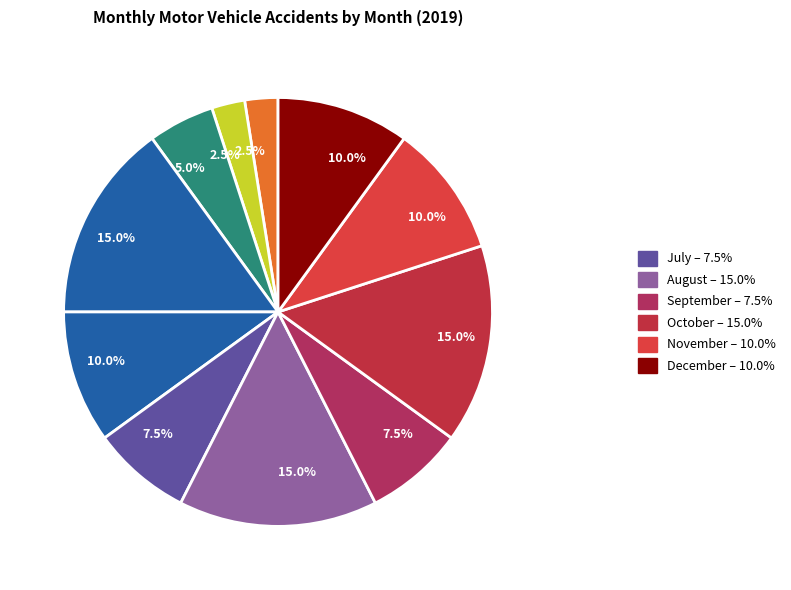

How many slices are in this pie chart?

11